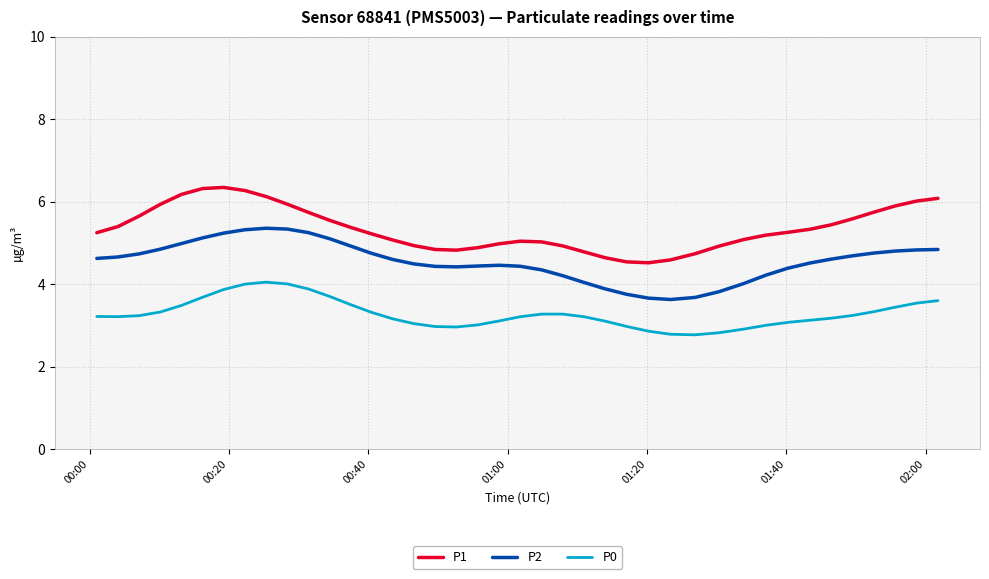

What is the maximum value shown in the chart?

6.3